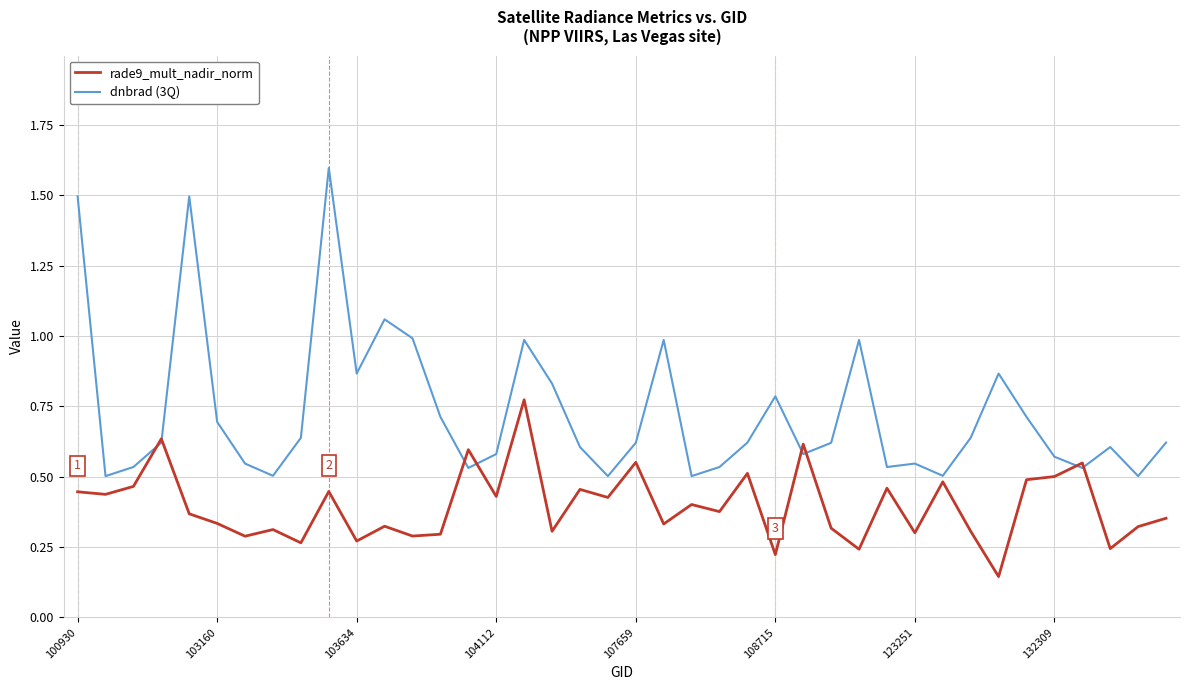

List the series in order of their overall mean, lowest first.

rade9_mult_nadir_norm, dnbrad (3Q)